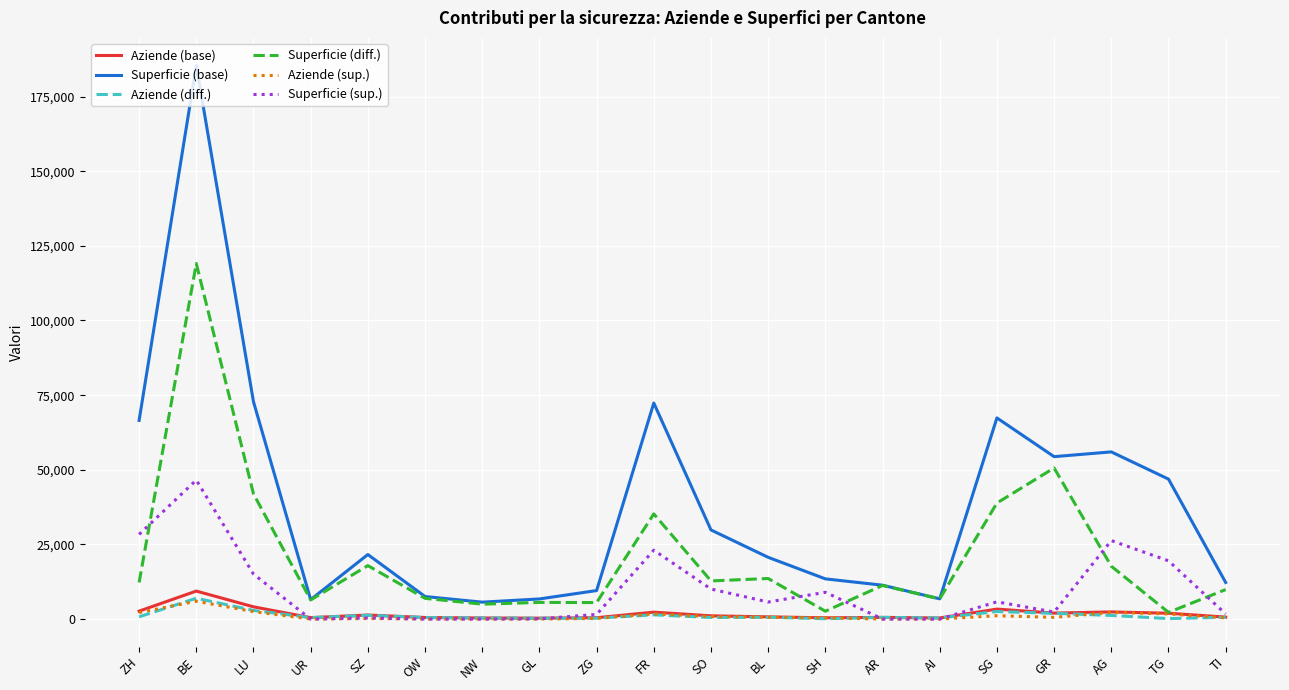

Read the Aziende (base) value at SZ.

1376.0